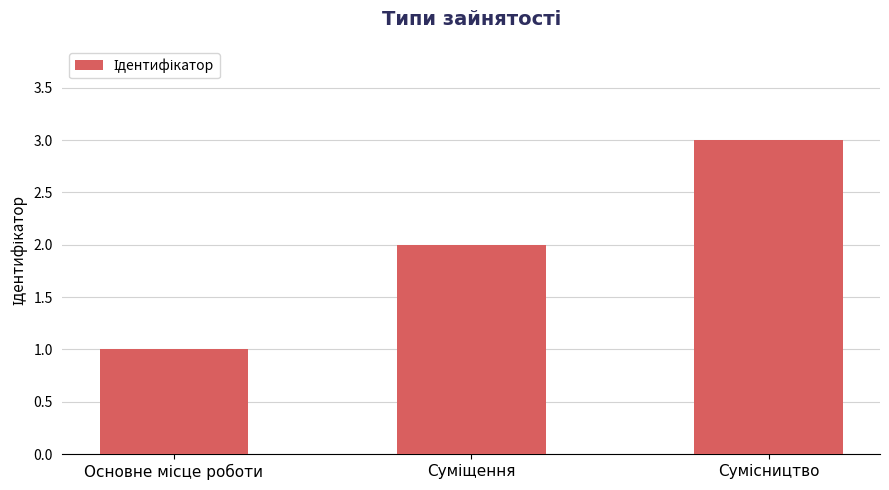

What is the sum of all values?

6